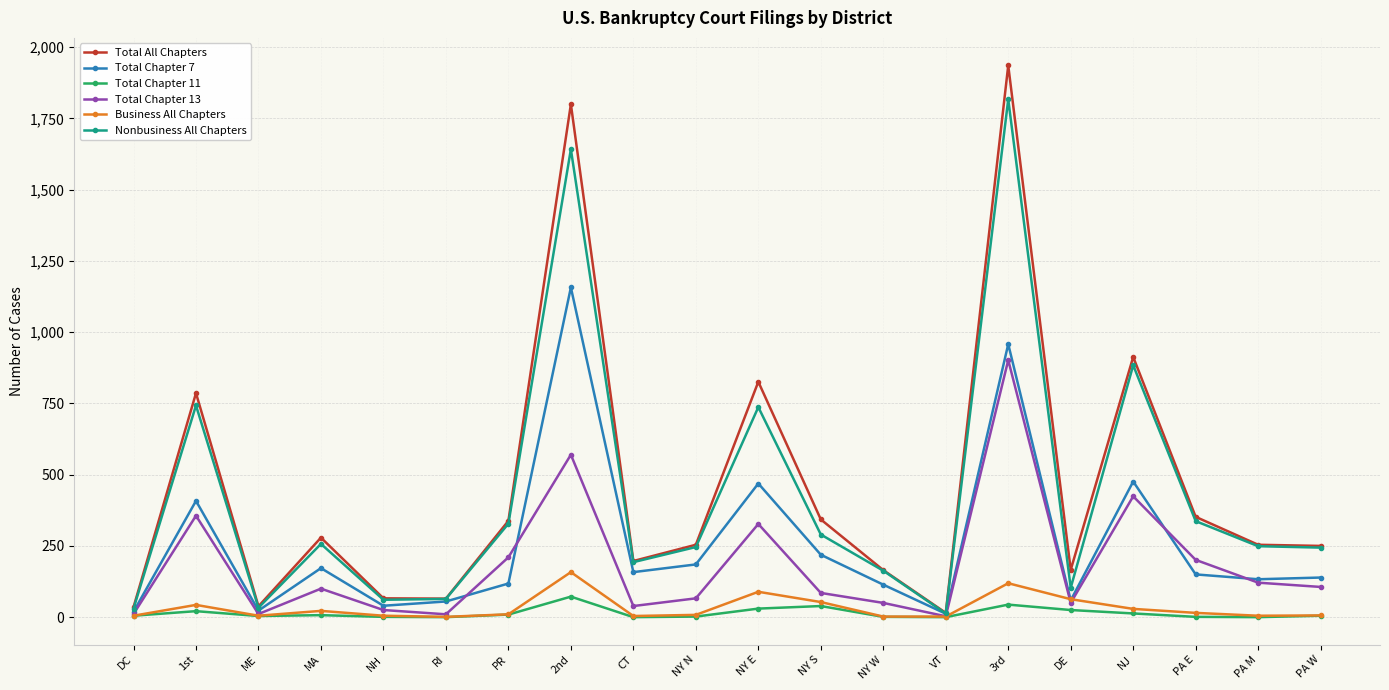

What is the spread (max minus min) of values at 3rd?

1892